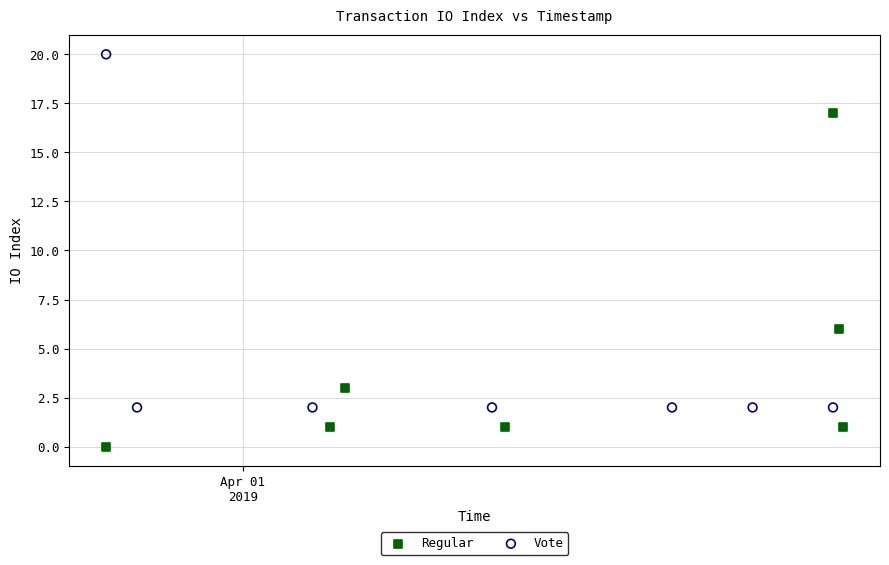

Which series contains the lowest Y value?

Regular